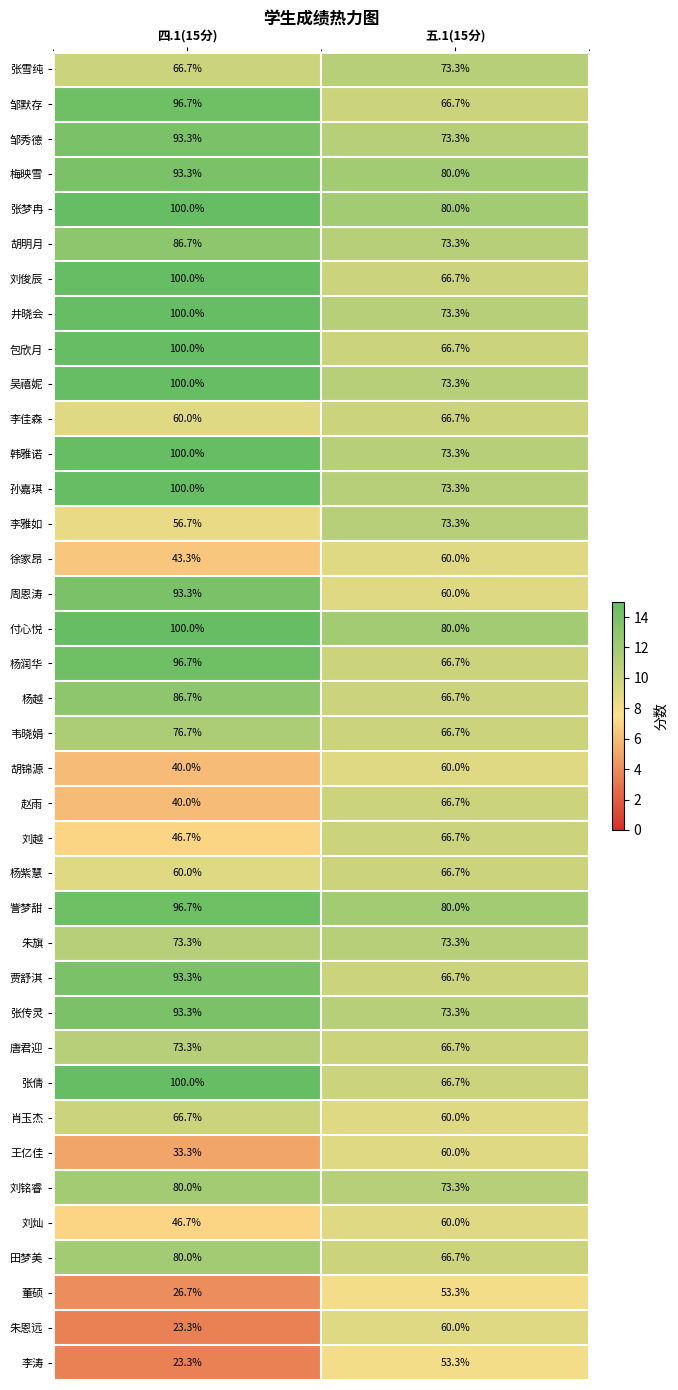

What is the sum of all 包欣月 values?

166.7